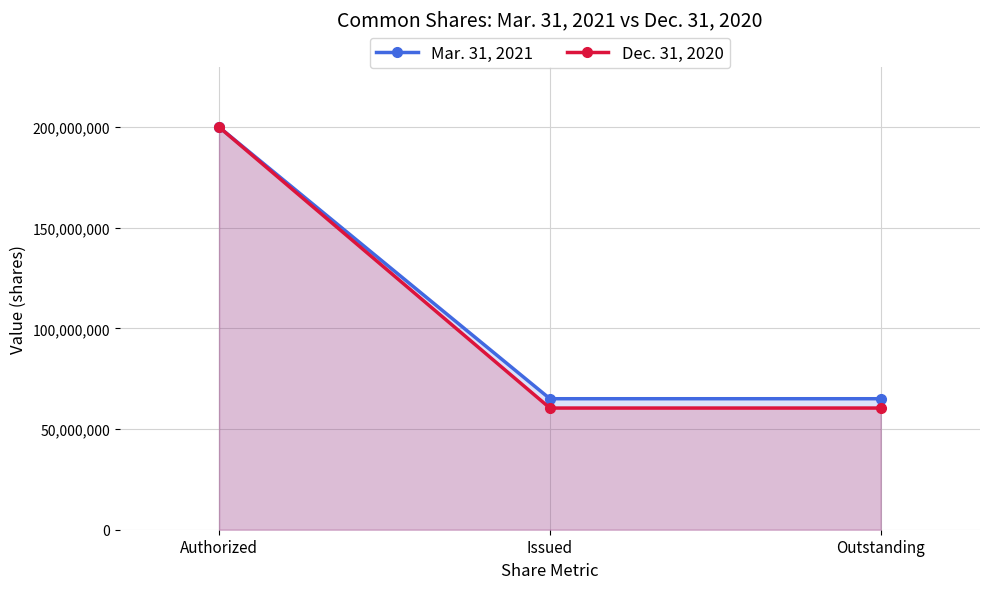

The value of Dec. 31, 2020 at Authorized is 329990086. True or false?

False